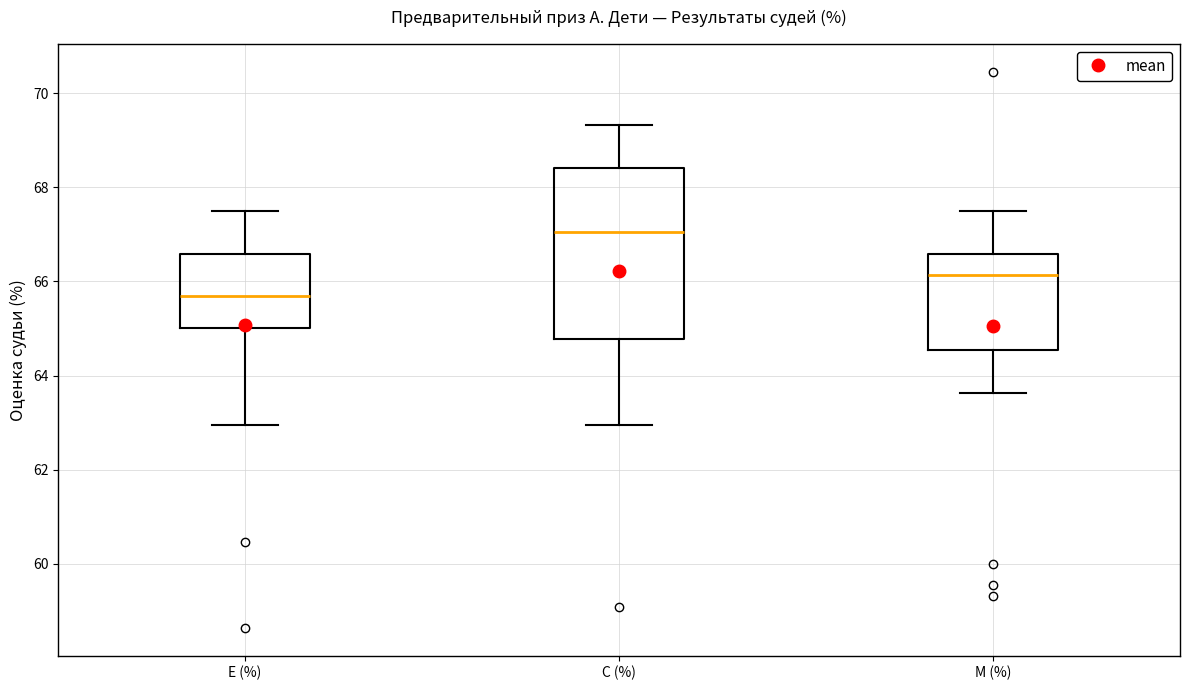

Reading left to right, read every box against the y-axis: the position of its median line, the range the box covers, and the ends of its whiskers. The values are not printed on the chart, so give them approximately, as read against the axis.

Е (%): median 65.6, box 65.0 to 66.6, whiskers 63.0 to 67.6
С (%): median 67.0, box 64.8 to 68.4, whiskers 63.0 to 69.4
М (%): median 66.2, box 64.6 to 66.6, whiskers 63.6 to 67.6